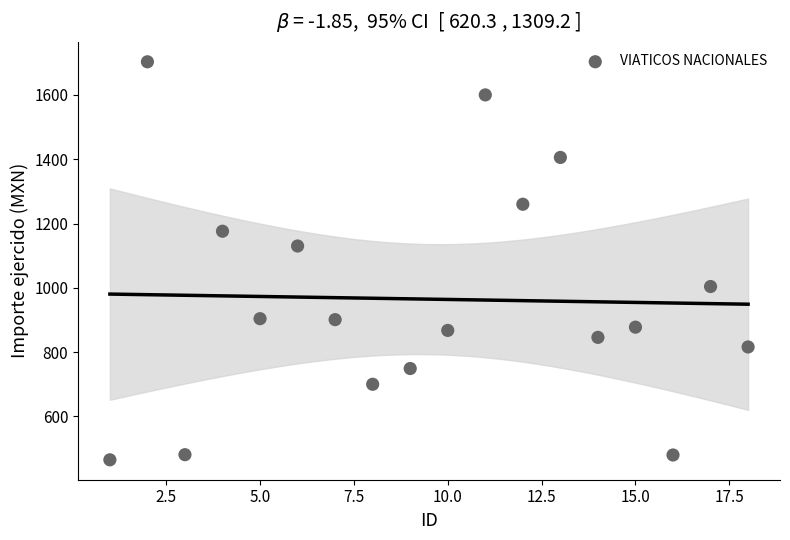

What is the range of X values (max minus min)?

17.0